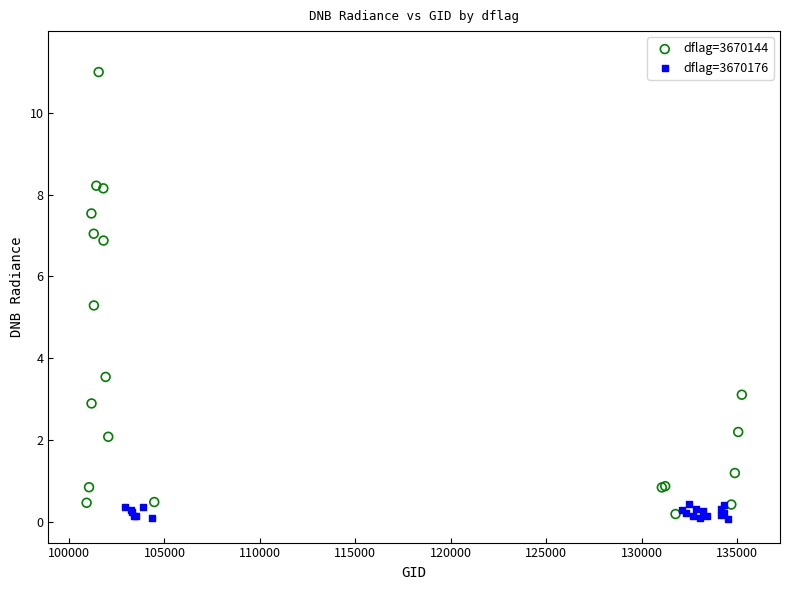

Which series has the largest Y range (max minus min)?

dflag=3670144